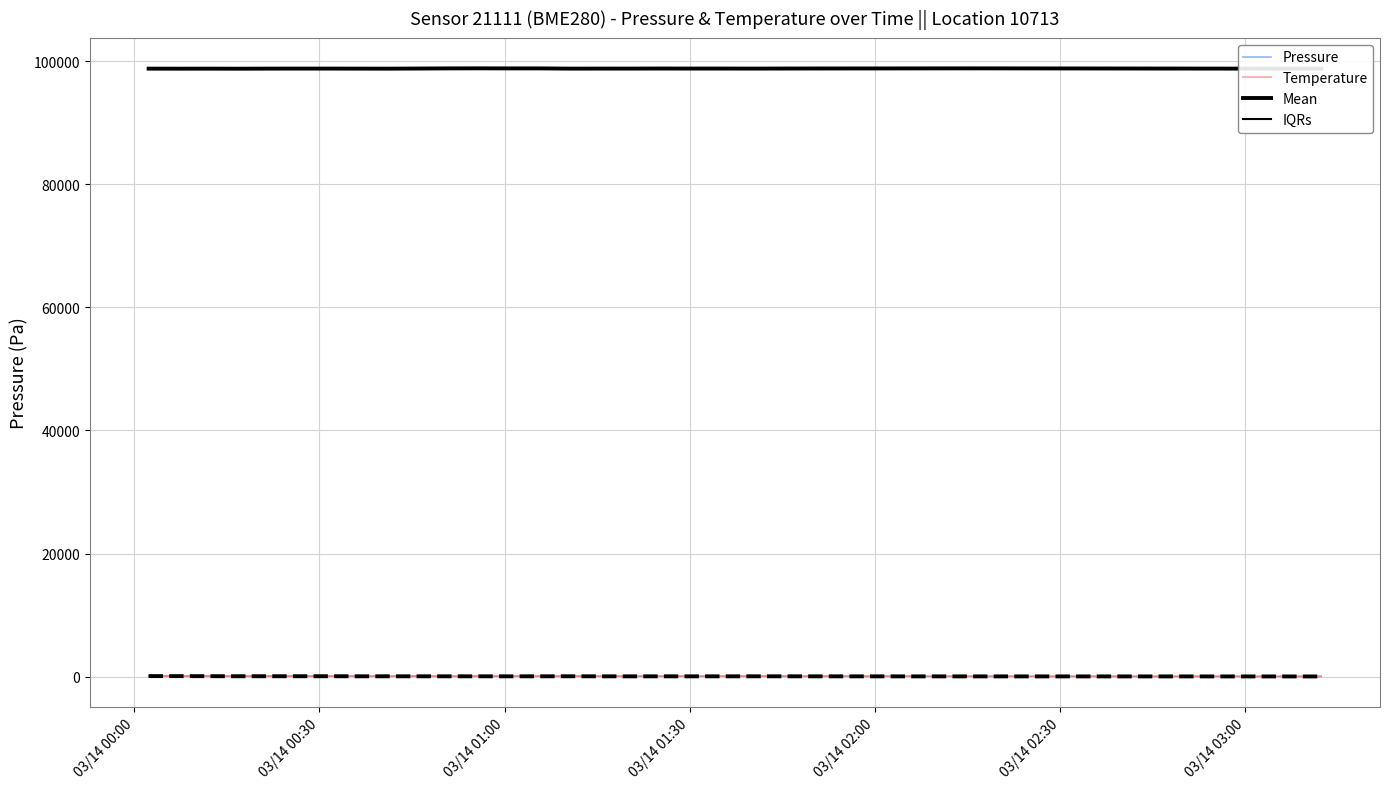

What is the minimum value for Temperature ensemble?

9.0